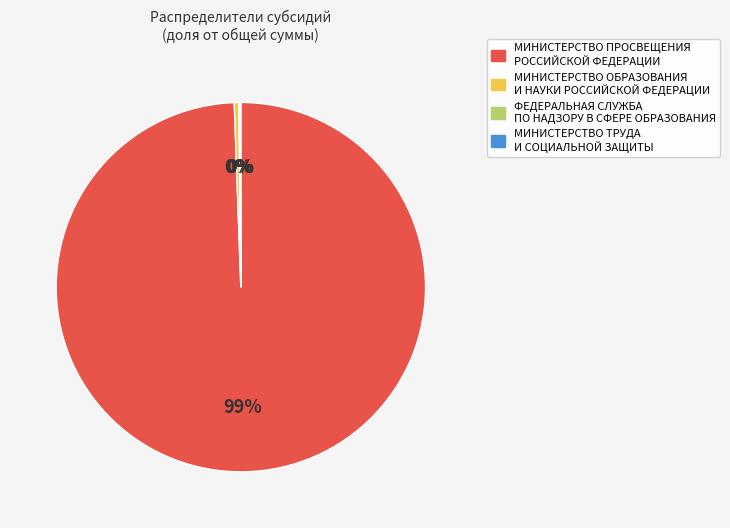

True or false: МИНИСТЕРСТВО ПРОСВЕЩЕНИЯ РОССИЙСКОЙ ФЕДЕРАЦИИ accounts for 99% of the total.

True